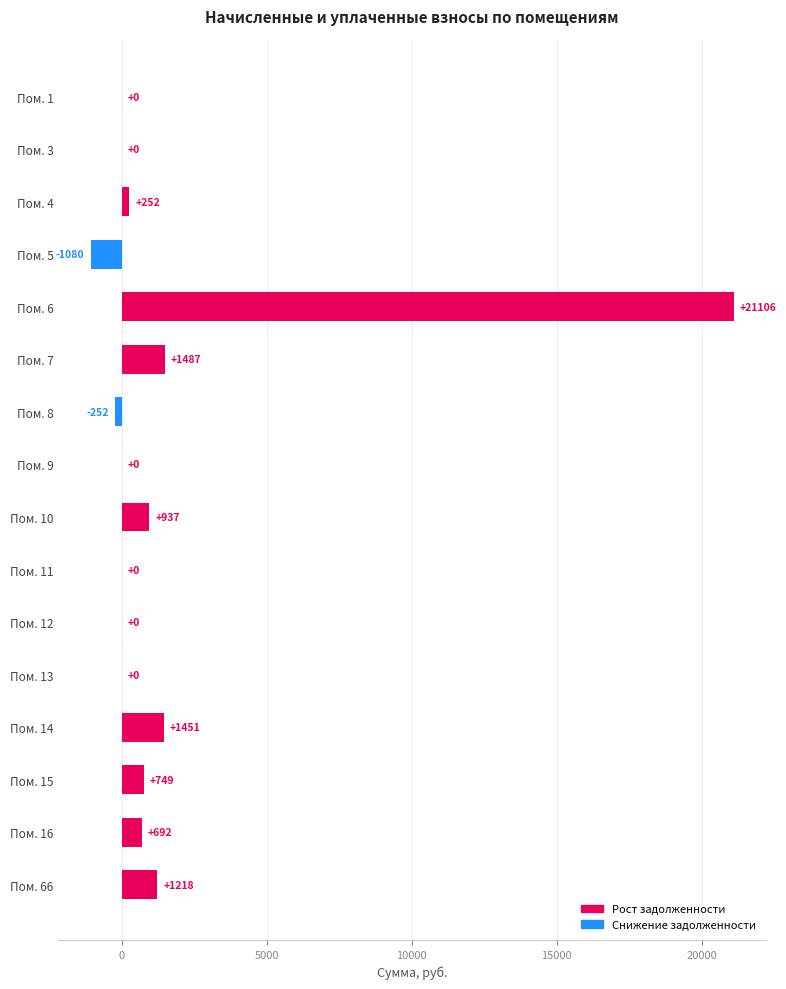

Which category has the highest value across all series?

Пом. 6